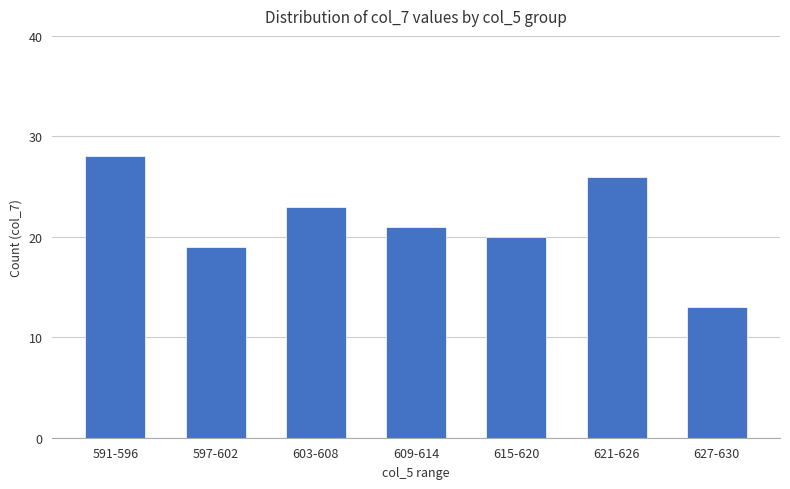

Reading left to right, list all the values displayed in this chart.

591-596=28	597-602=19	603-608=23	609-614=21	615-620=20	621-626=26	627-630=13